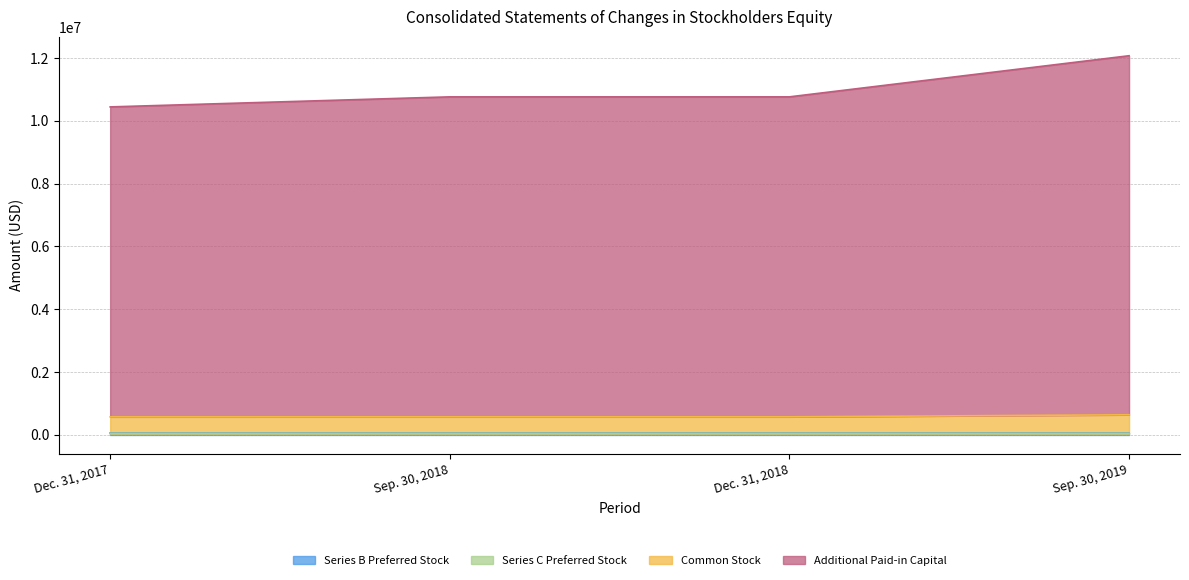

Does the chart display data point markers on the line(s)?

No